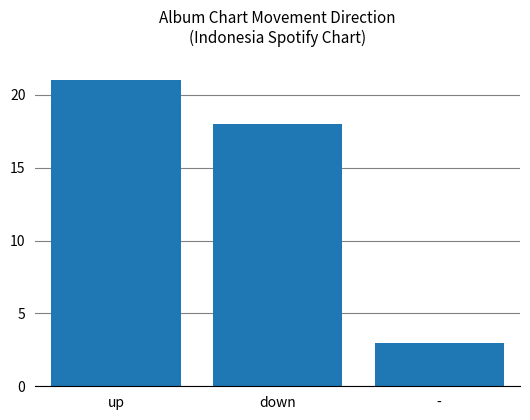

What is the difference between the maximum and minimum values?

18